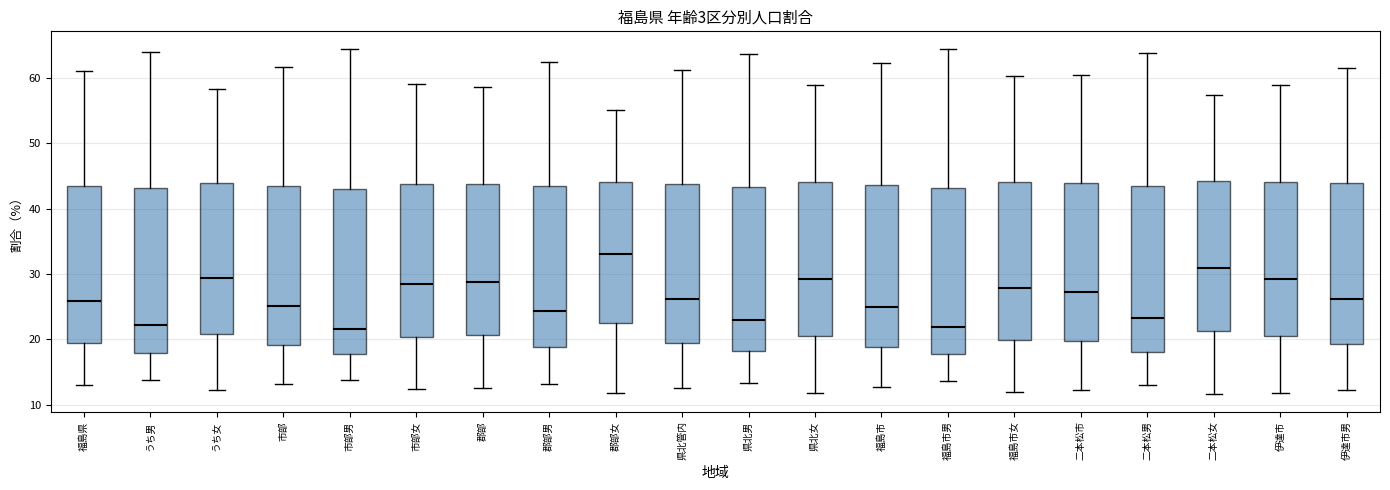

Reading left to right, read every box against the y-axis: the position of its median line, the range the box covers, and the ends of its whiskers. The values are not printed on the chart, so give them approximately, as read against the axis.

福島県: median 26, box 19 to 44, whiskers 13 to 61
うち男: median 22, box 18 to 43, whiskers 14 to 64
うち女: median 29, box 21 to 44, whiskers 12 to 58
市部: median 25, box 19 to 43, whiskers 13 to 62
市部男: median 22, box 18 to 43, whiskers 14 to 65
市部女: median 28, box 20 to 44, whiskers 12 to 59
郡部: median 29, box 21 to 44, whiskers 13 to 59
郡部男: median 24, box 19 to 43, whiskers 13 to 62
郡部女: median 33, box 22 to 44, whiskers 12 to 55
県北管内: median 26, box 19 to 44, whiskers 13 to 61
県北男: median 23, box 18 to 43, whiskers 13 to 64
県北女: median 29, box 21 to 44, whiskers 12 to 59
福島市: median 25, box 19 to 44, whiskers 13 to 62
福島市男: median 22, box 18 to 43, whiskers 14 to 64
福島市女: median 28, box 20 to 44, whiskers 12 to 60
二本松市: median 27, box 20 to 44, whiskers 12 to 61
二本松男: median 23, box 18 to 44, whiskers 13 to 64
二本松女: median 31, box 21 to 44, whiskers 12 to 57
伊達市: median 29, box 21 to 44, whiskers 12 to 59
伊達市男: median 26, box 19 to 44, whiskers 12 to 62